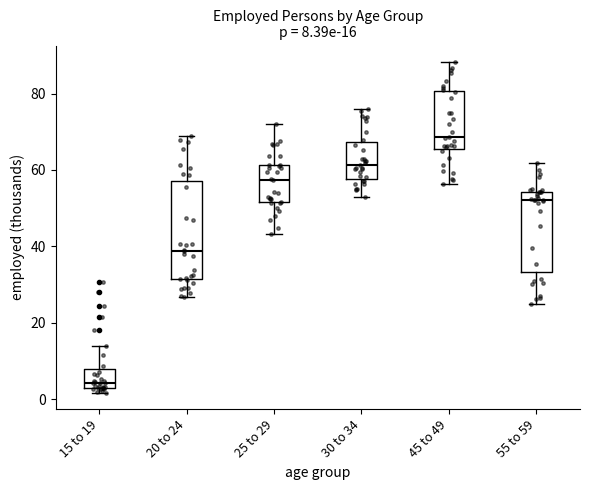

Comparing the boxes themselves (not the whiskers), which one is the tallest?

20 to 24